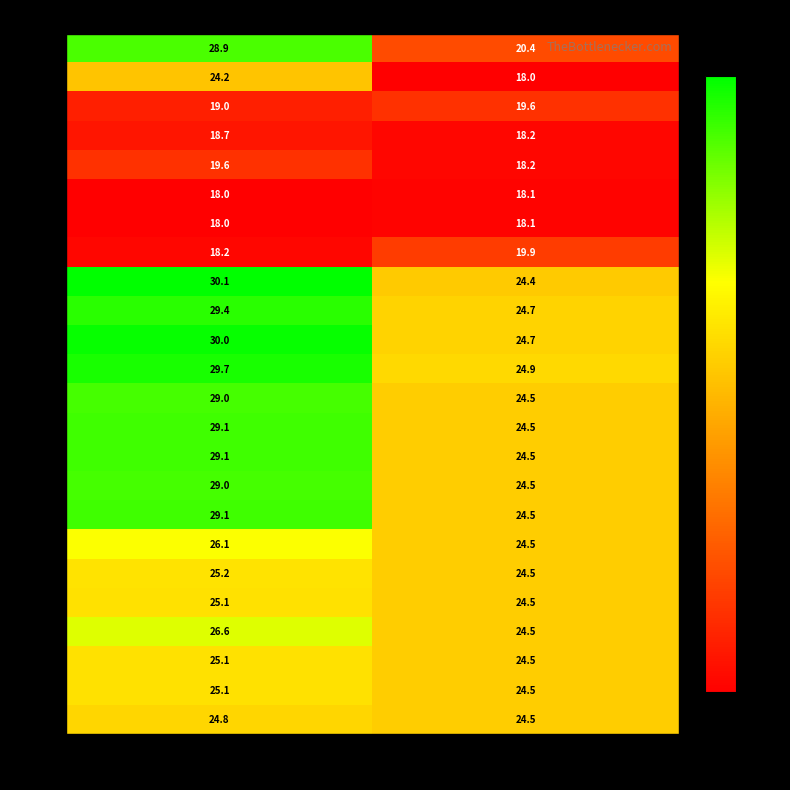

The Hr01 series shows 28.9 at 7/1/01. True or false?

True